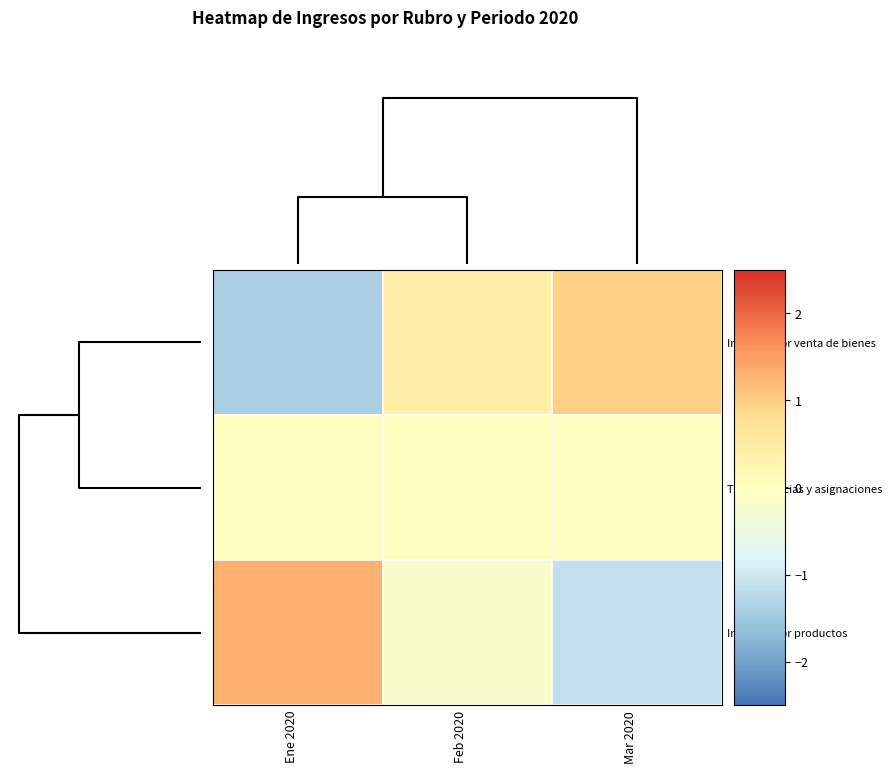

At how many categories does at least one series exceed 0?

3